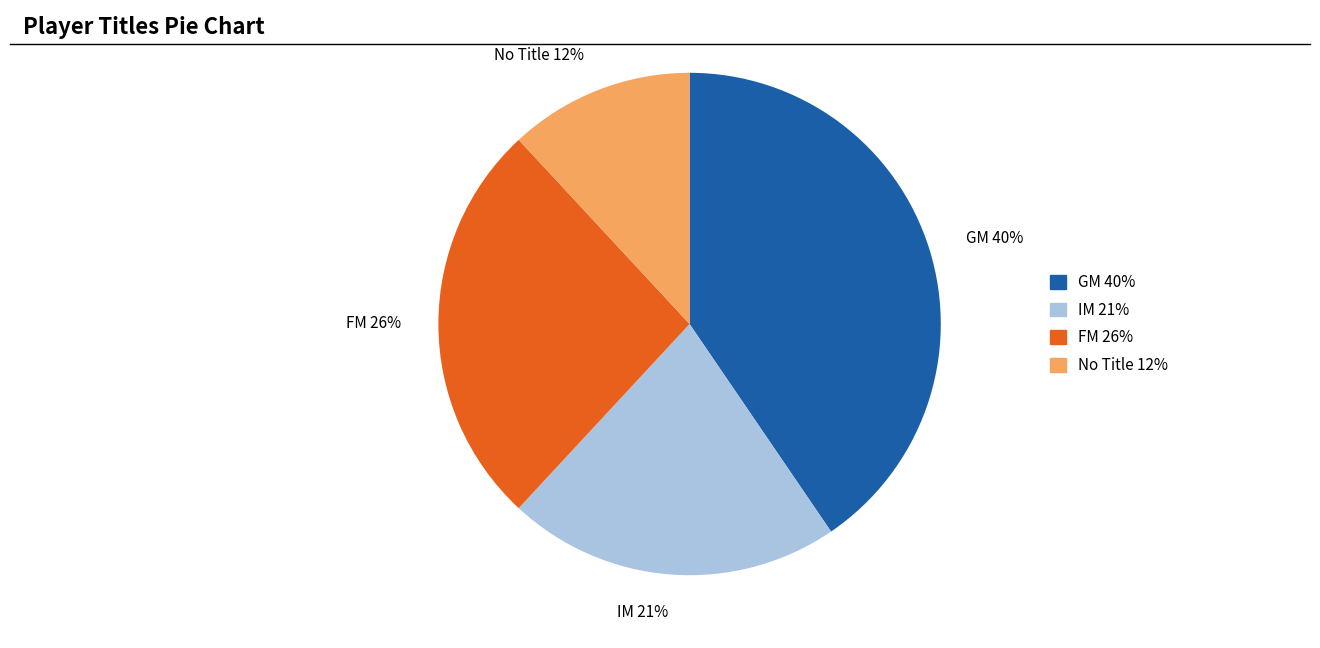

The No Title 12% slice represents 6% of the pie. True or false?

False